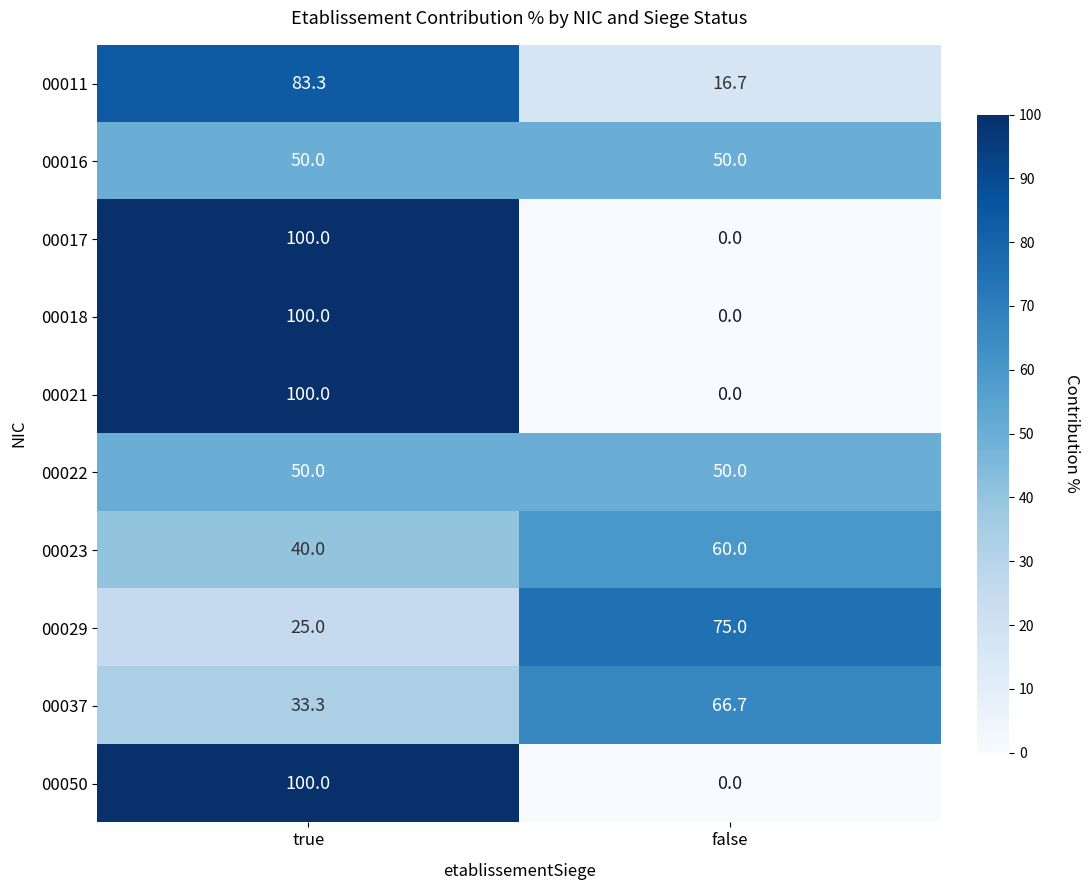

True or false: 00018 has a value of 0.0 at false.

True